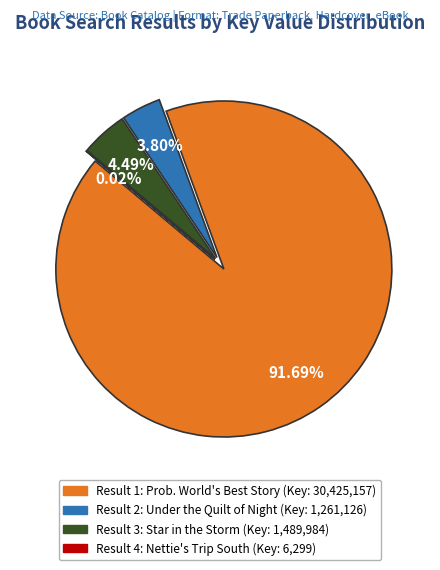

To the nearest percent, what is the average slice percentage?

25%